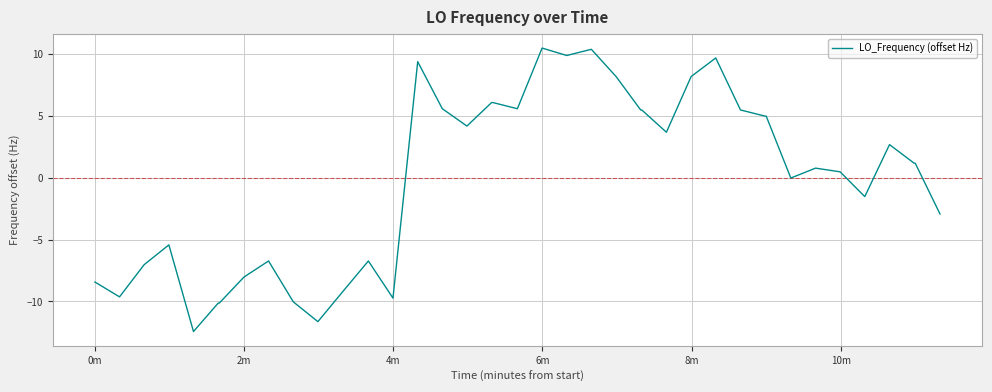

What is the smallest value displayed?

-12.4